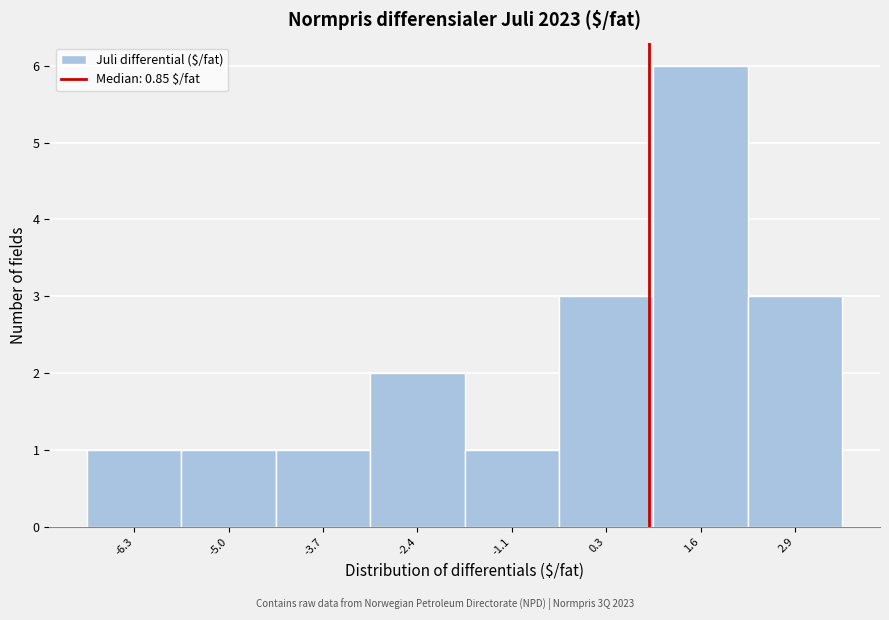

Over which range of the x-axis is the bar tallest?

1.0 to 2.2